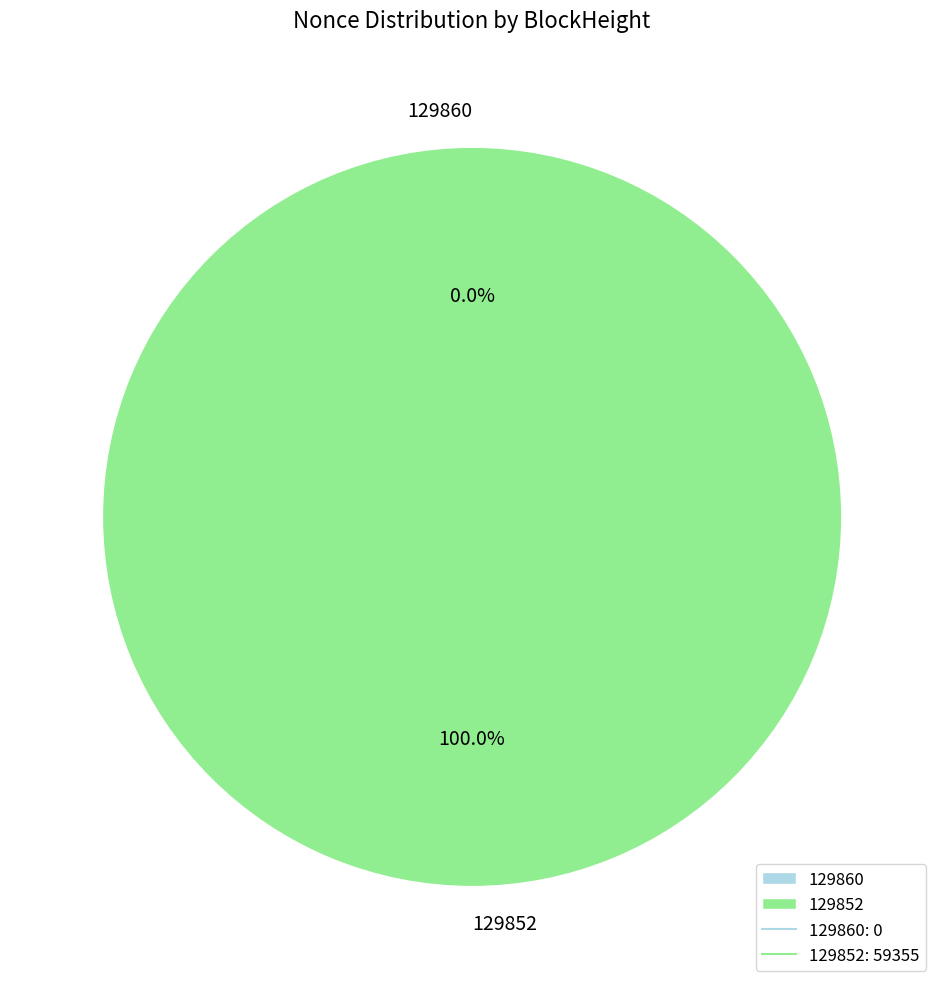

How many segments does this pie chart have?

2